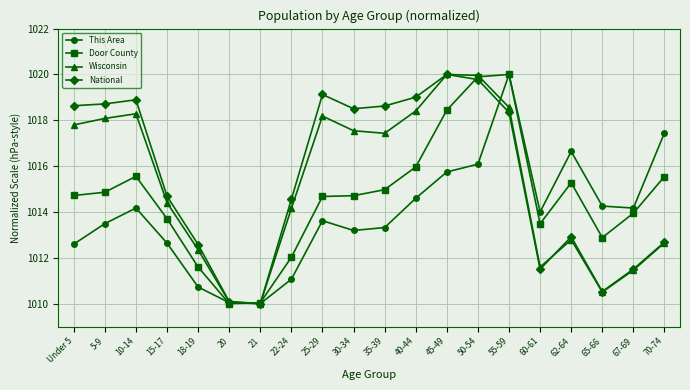

Rank the series by their average value, from lowest to highest.

This Area, Door County, Wisconsin, National